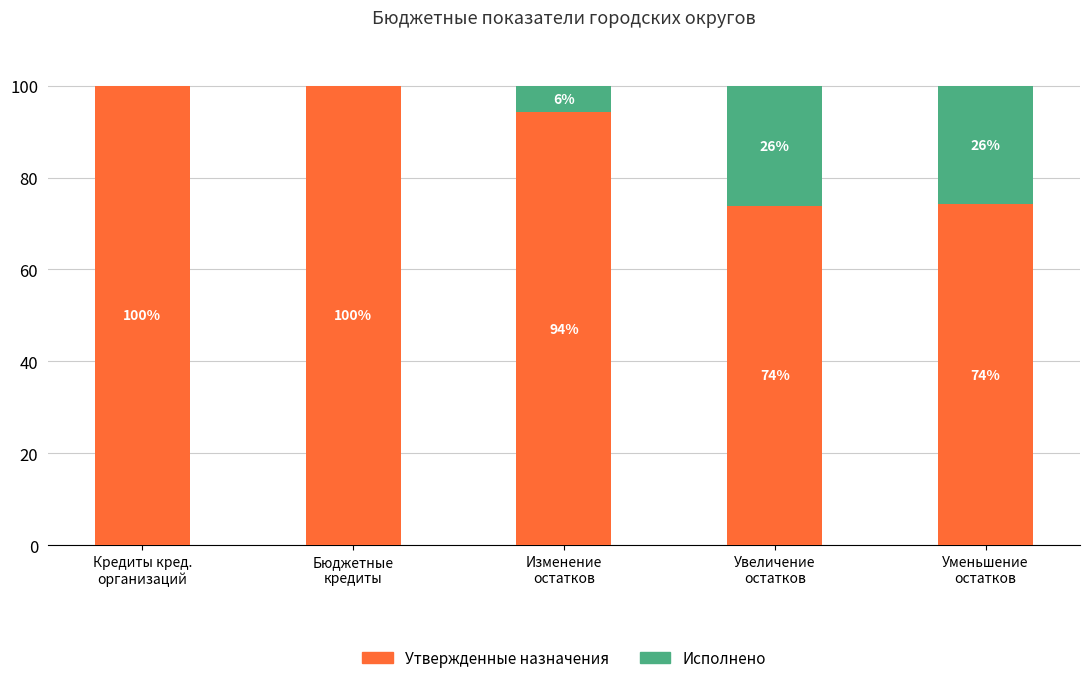

What is the highest value of the Утвержденные назначения series?

100.0